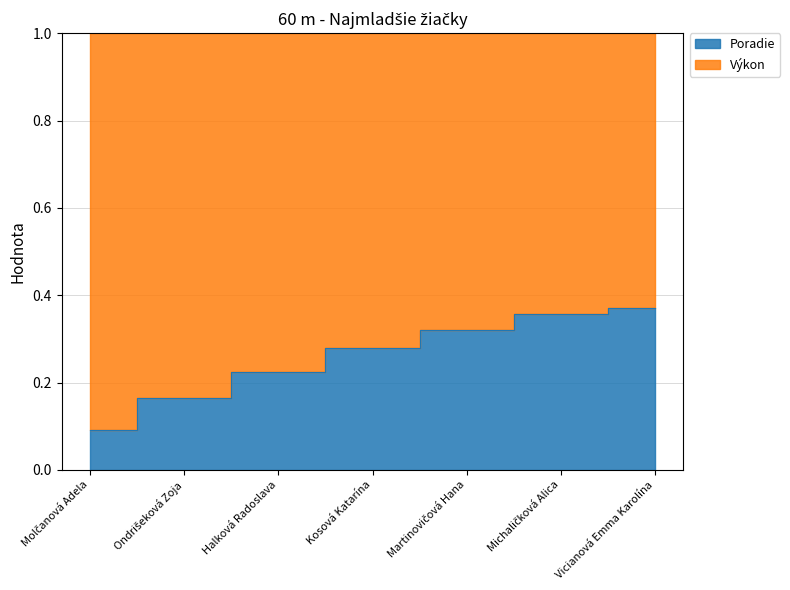

Which has a higher value, Martinovičová Hana or Vicianová Emma Karolína?

Vicianová Emma Karolína